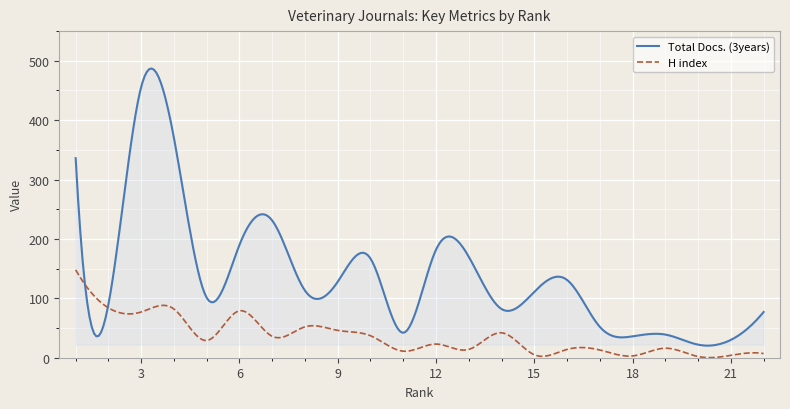

List the series in order of their overall mean, lowest first.

H index, Total Docs. (3years)